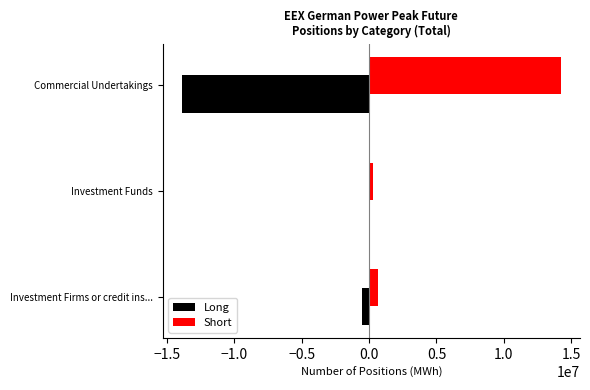

At which label is Short closest to 7276764?

Investment Firms or credit ins...